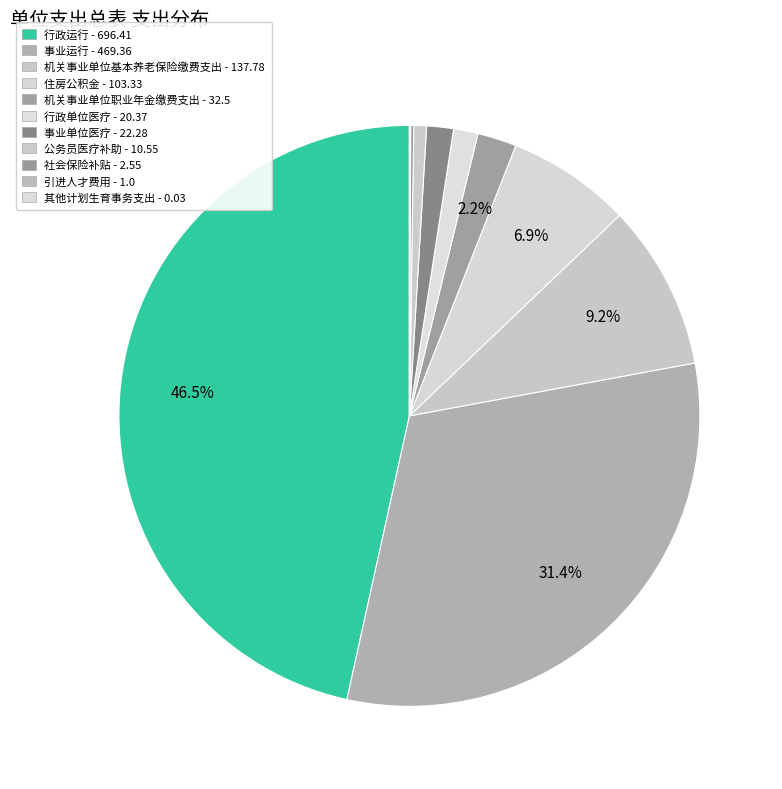

Which slice is the largest?

行政运行